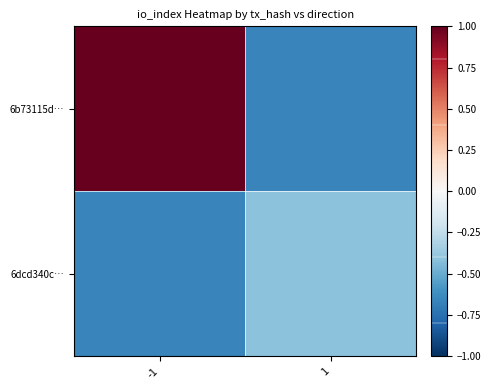

Between 1 and -1, which is larger?

-1